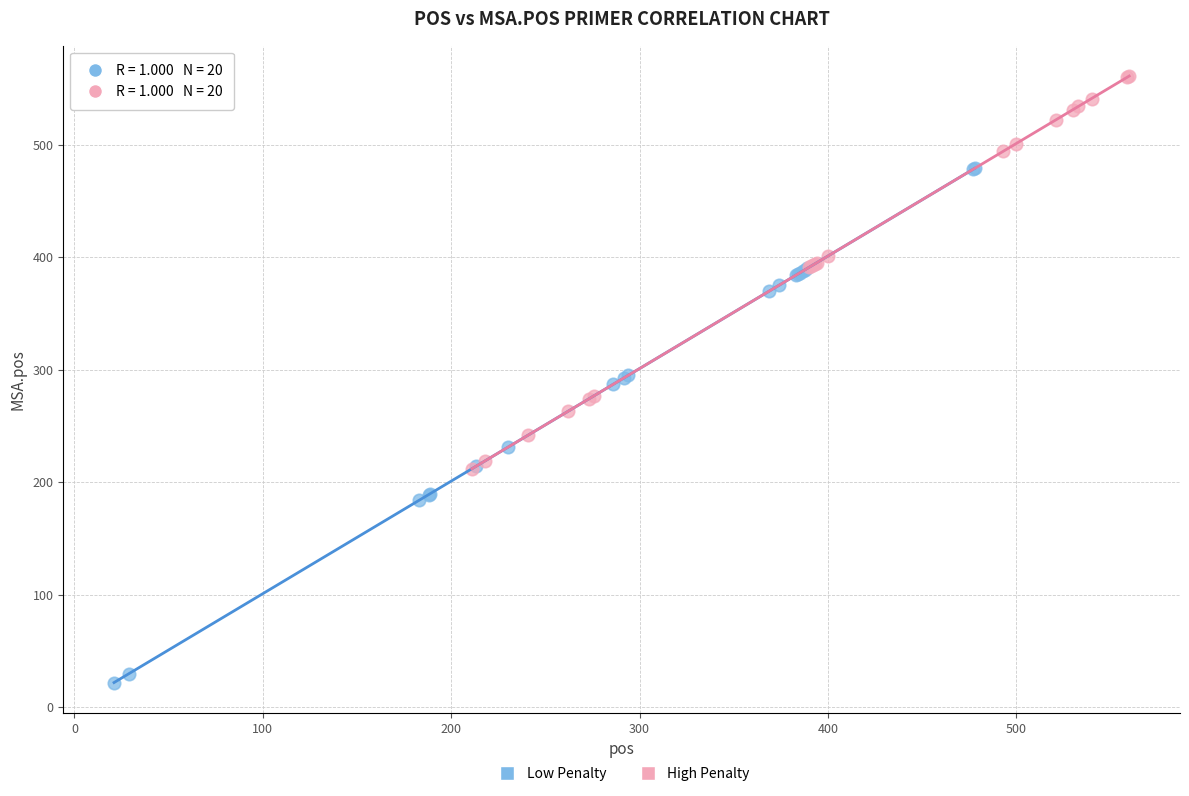

Which series contains the lowest Y value?

Low Penalty